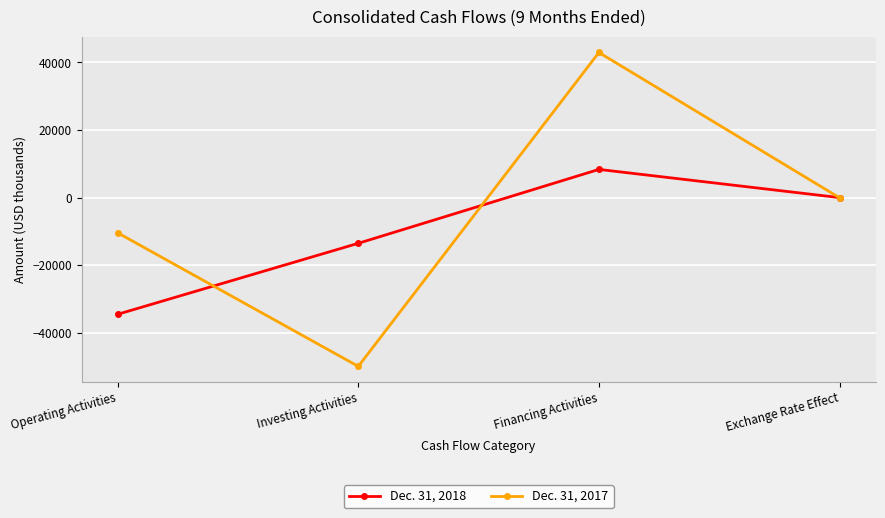

How many data points in Dec. 31, 2017 are less than -26?

2